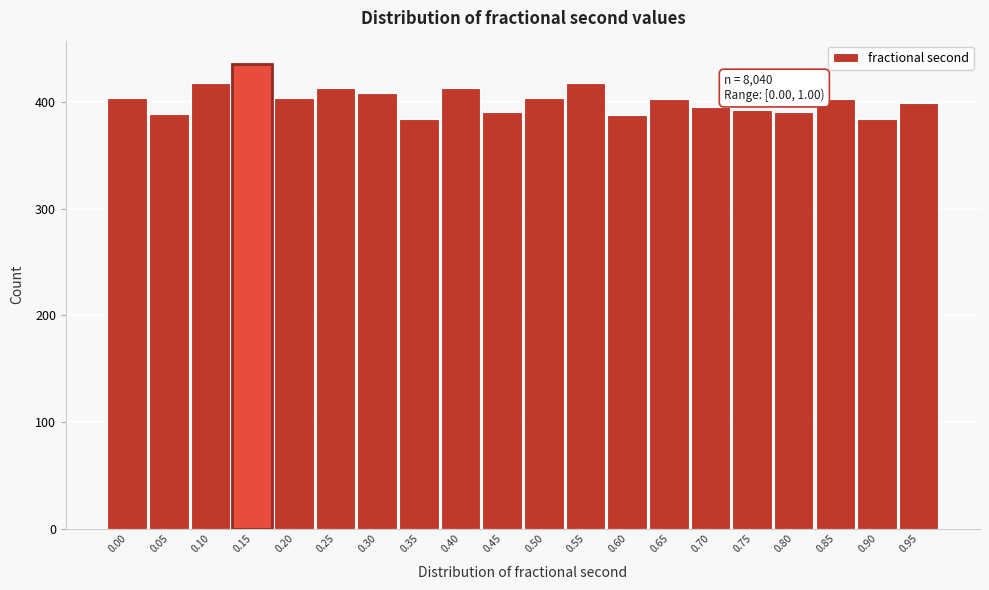

True or false: the data shows 404 at 0.00.

True